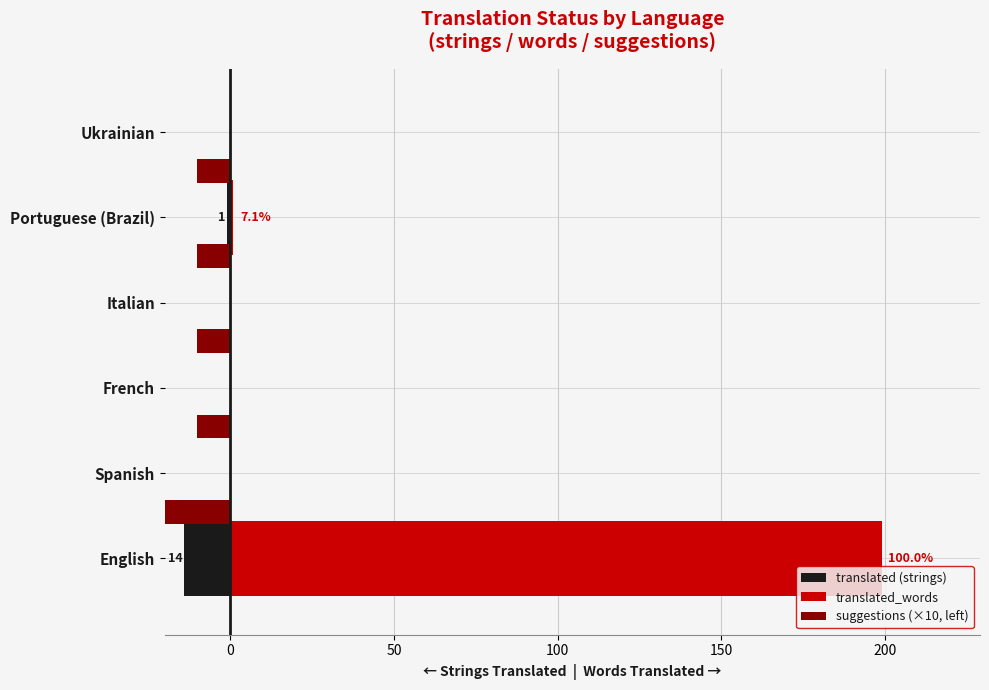

What is the greatest value displayed?

199